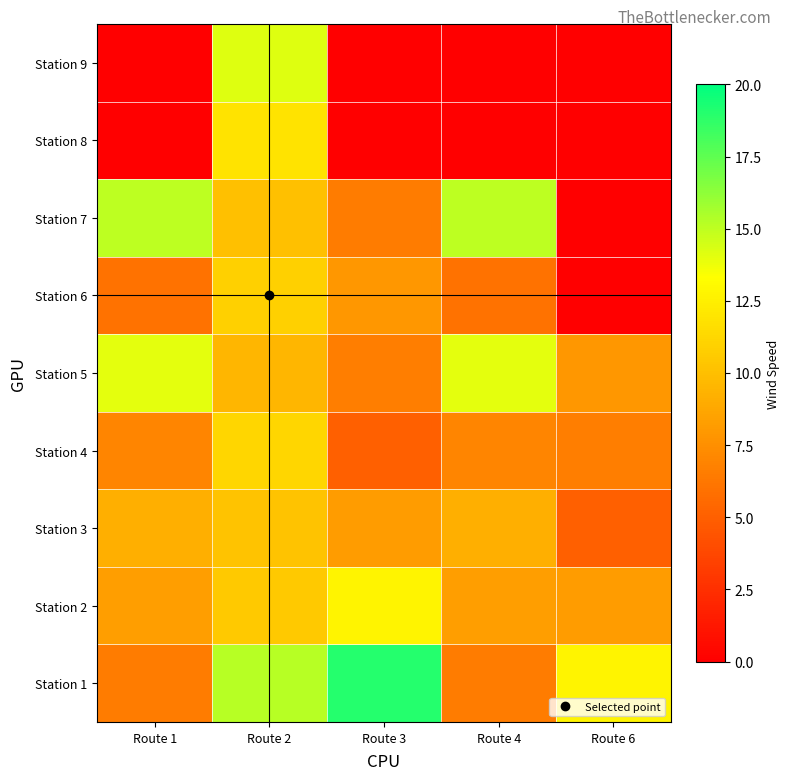

Rank the series at Route 2 from highest to lowest value.

Station 1, Station 9, Station 8, Station 4, Station 6, Station 2, Station 3, Station 7, Station 5